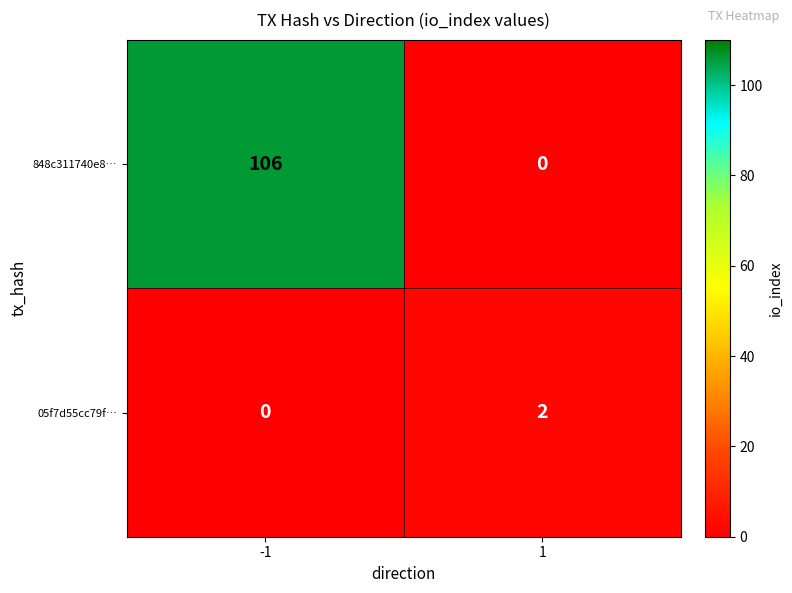

At which category is the sum across all series the highest?

-1